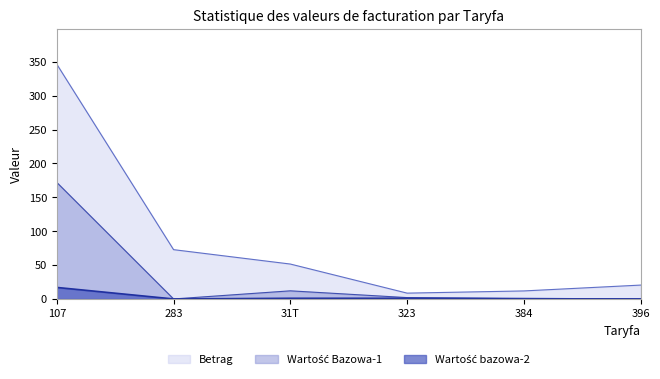

Does the chart display data point markers on the line(s)?

No